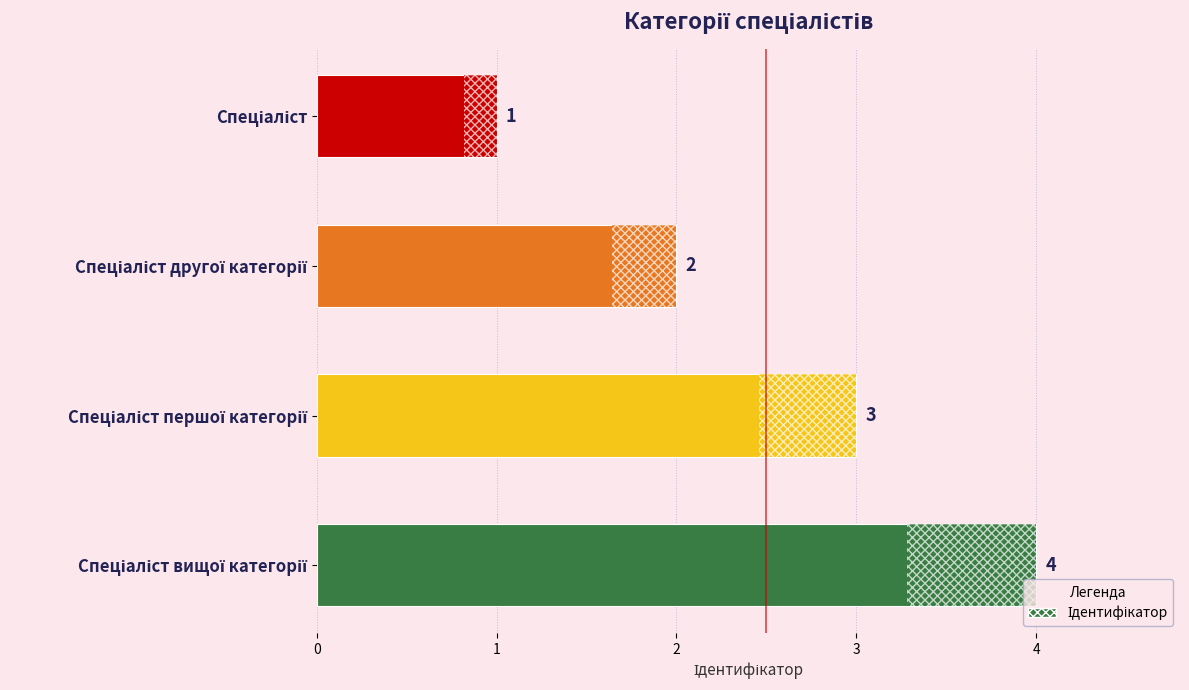

Count the values in the range 2 to 4.

3